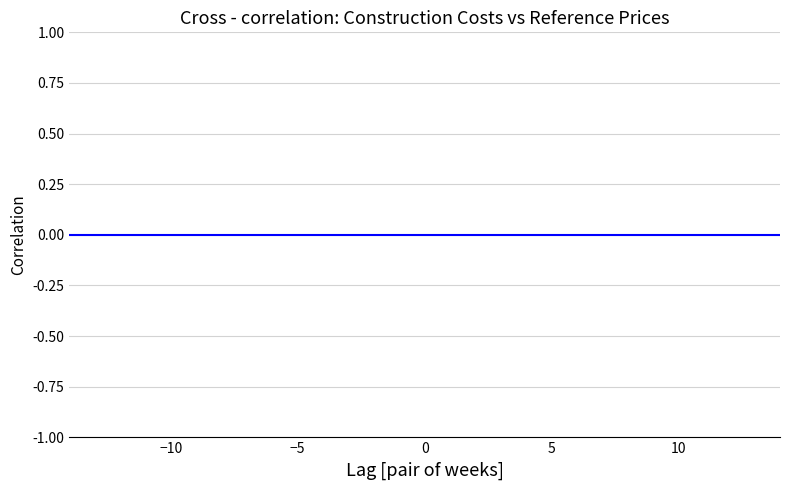

The value at 5 is 0.0. True or false?

True